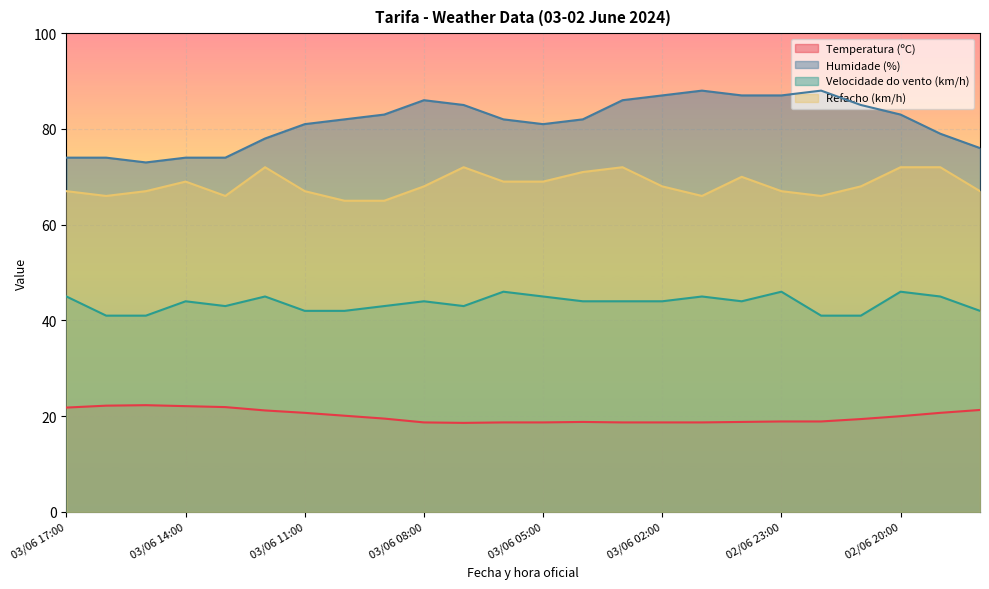

What are all the series names shown in the legend?

Temperatura (ºC), Humidade (%), Velocidade do vento (km/h), Refacho (km/h)